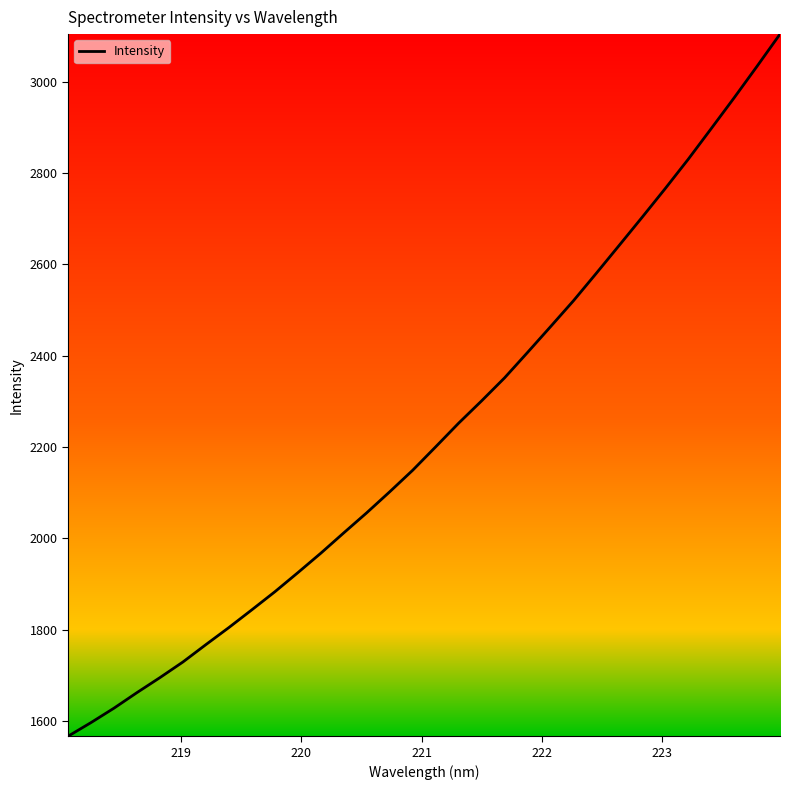

Reading left to right, transcribe all the data shown in this chart.

1566.4	1596.3	1627.9	1662.0	1694.9	1729.2	1767.2	1804.6	1843.5	1883.0	1924.8	1967.5	2012.0	2056.1	2102.0	2149.2	2200.5	2252.3	2301.1	2351.5	2407.2	2463.5	2520.4	2580.8	2642.1	2703.7	2766.3	2830.3	2897.3	2964.8	3034.0	3104.4